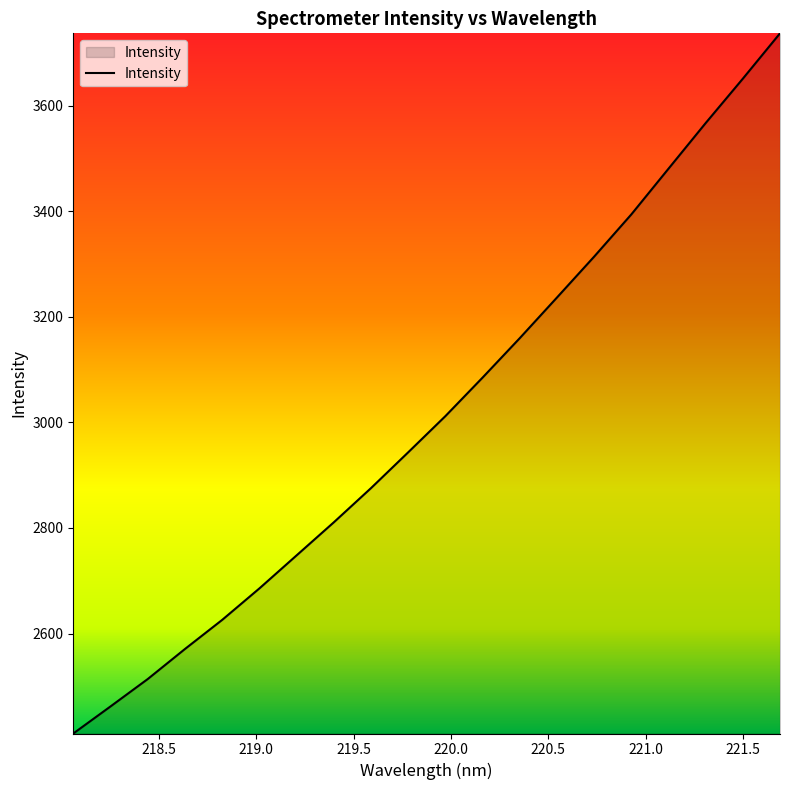

What is the minimum value shown in the chart?

2410.5